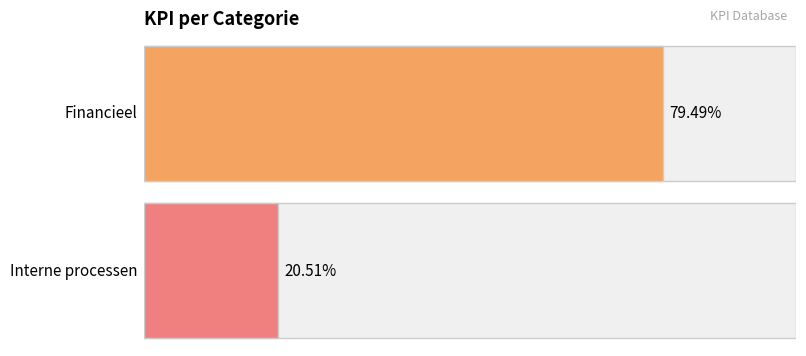

What is the label of the 1st bar from the right?

Interne processen